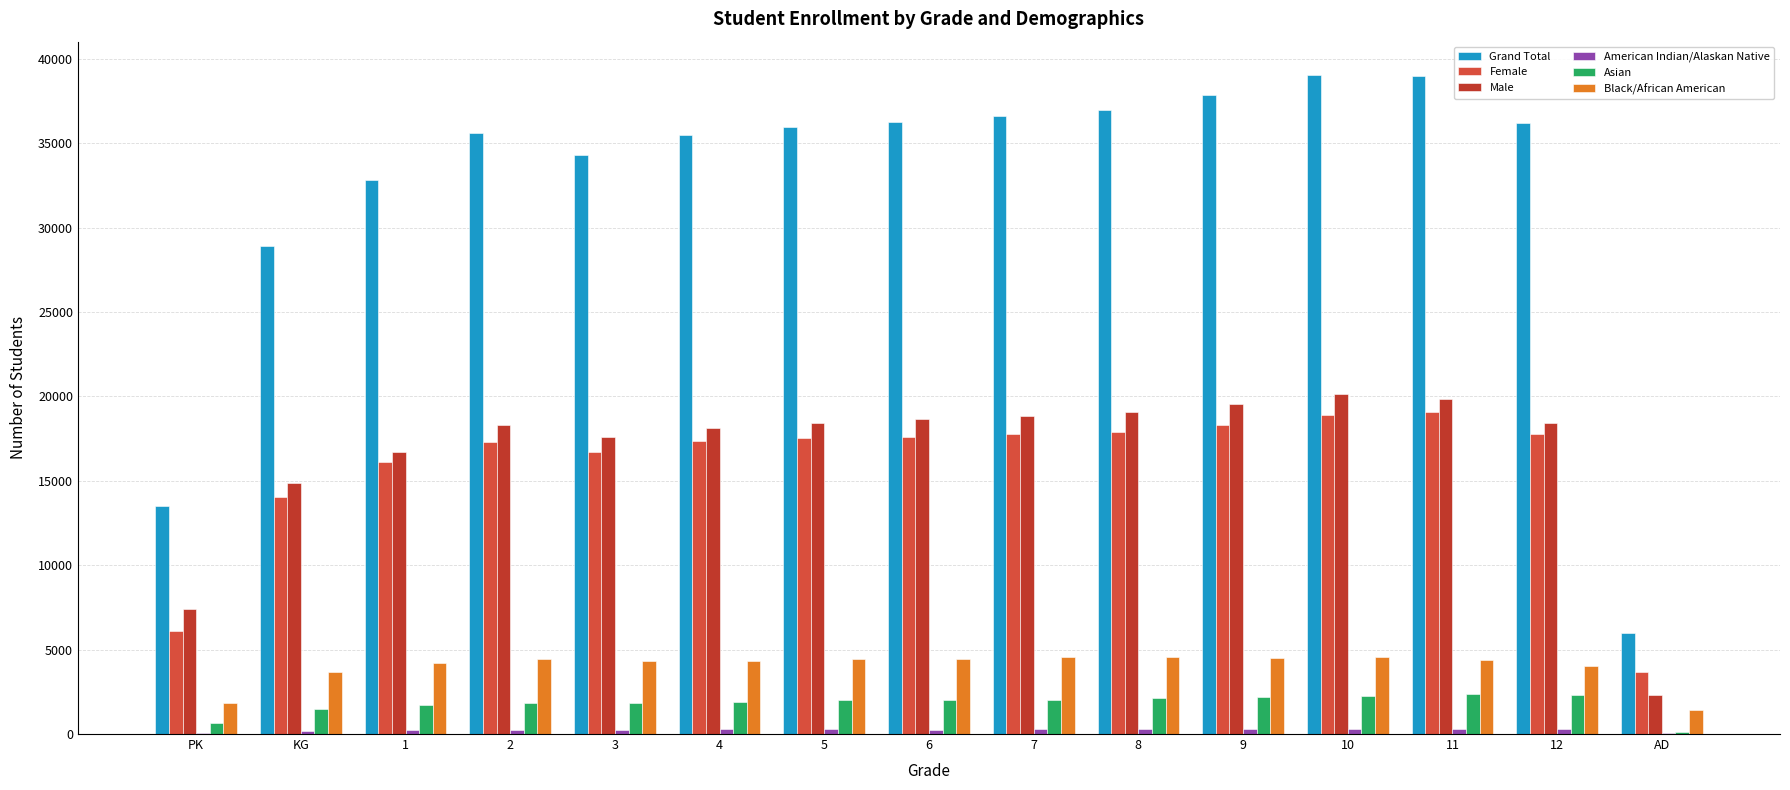

Are the bars horizontal?

No